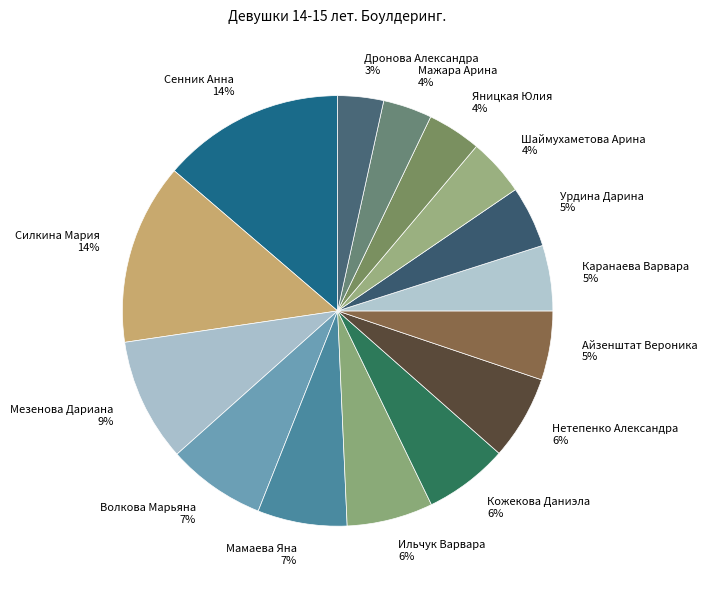

True or false: Мезенова Дариана accounts for 9% of the total.

True